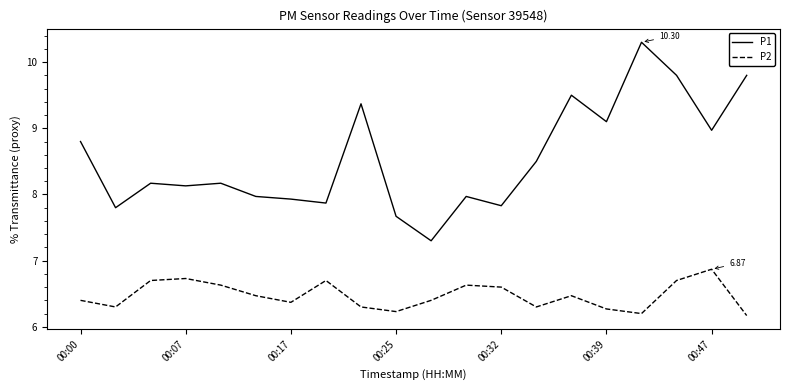

List the series in order of their overall mean, highest first.

P1, P2